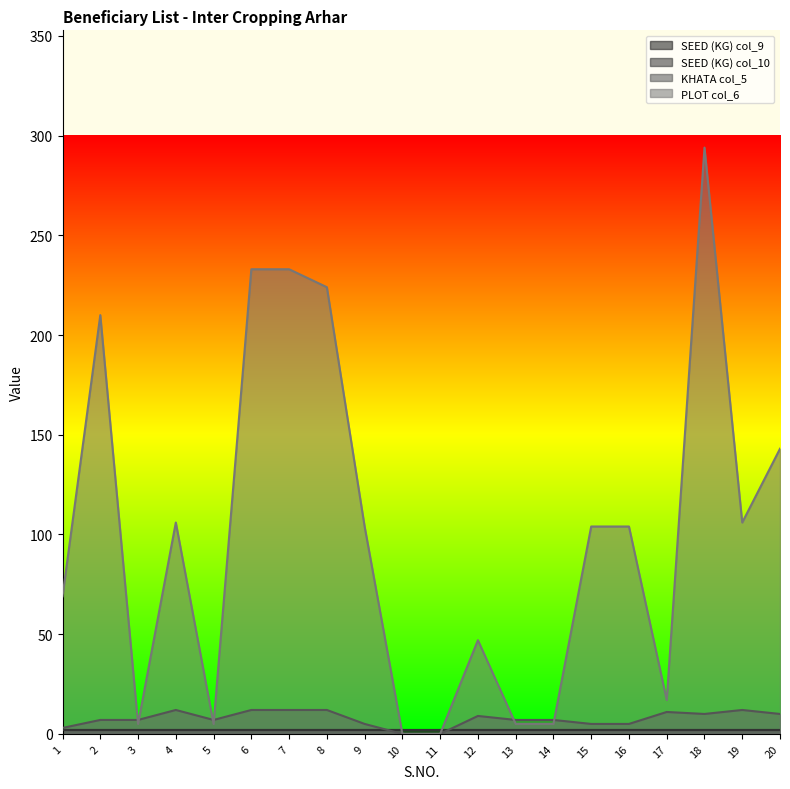

At which category is the sum across all series the highest?

18